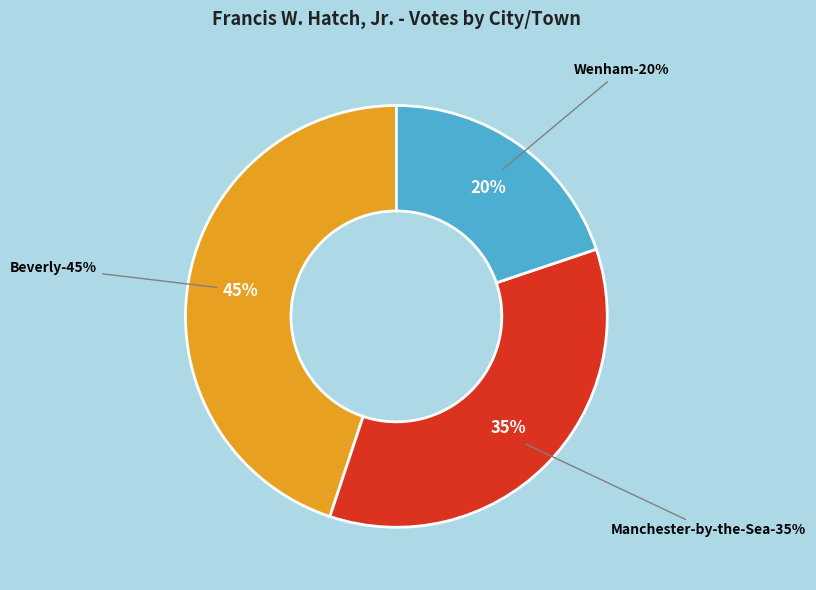

What is the smallest slice in the pie chart?

Wenham